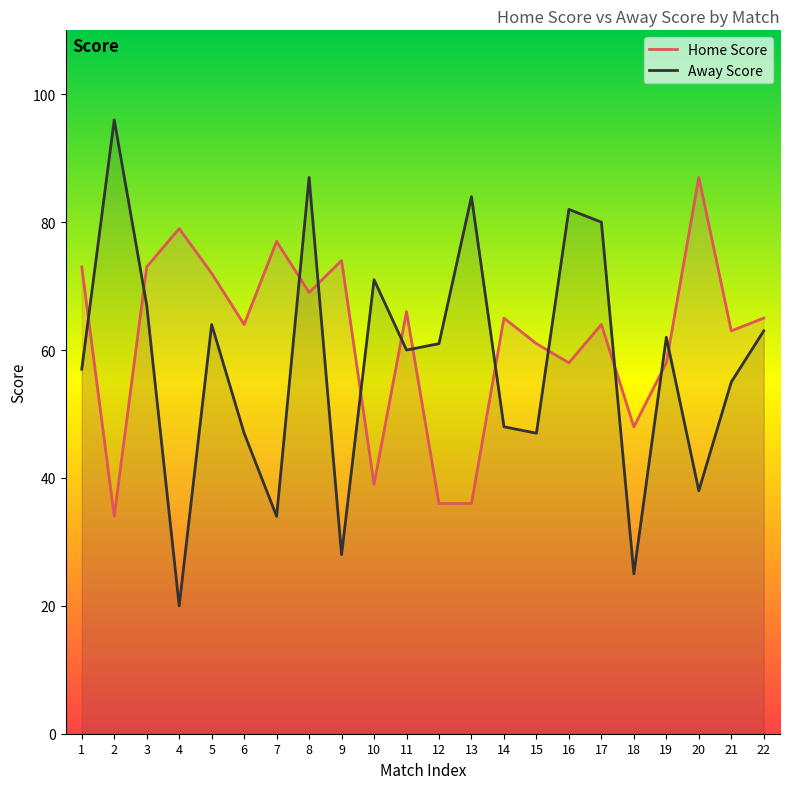

What is the average value of the Away Score series?

58